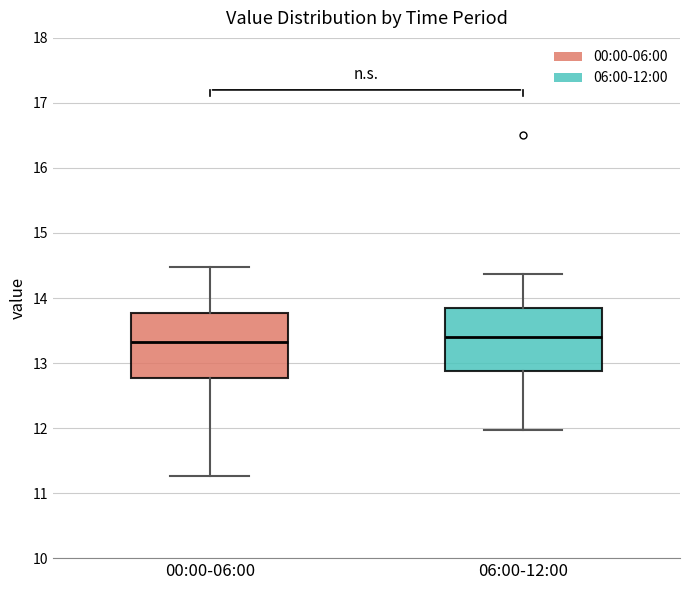

Where is the lower edge of the box for 06:00-12:00 on the y-axis? The values are not printed on the chart, so give them approximately, as read against the axis.

12.9